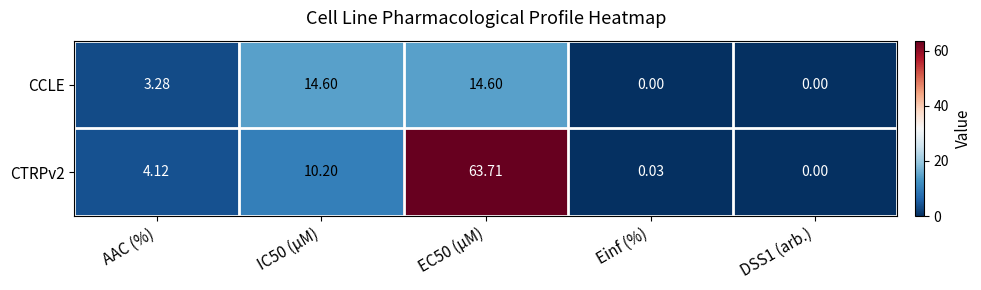

At which label does CCLE first exceed 3?

AAC (%)